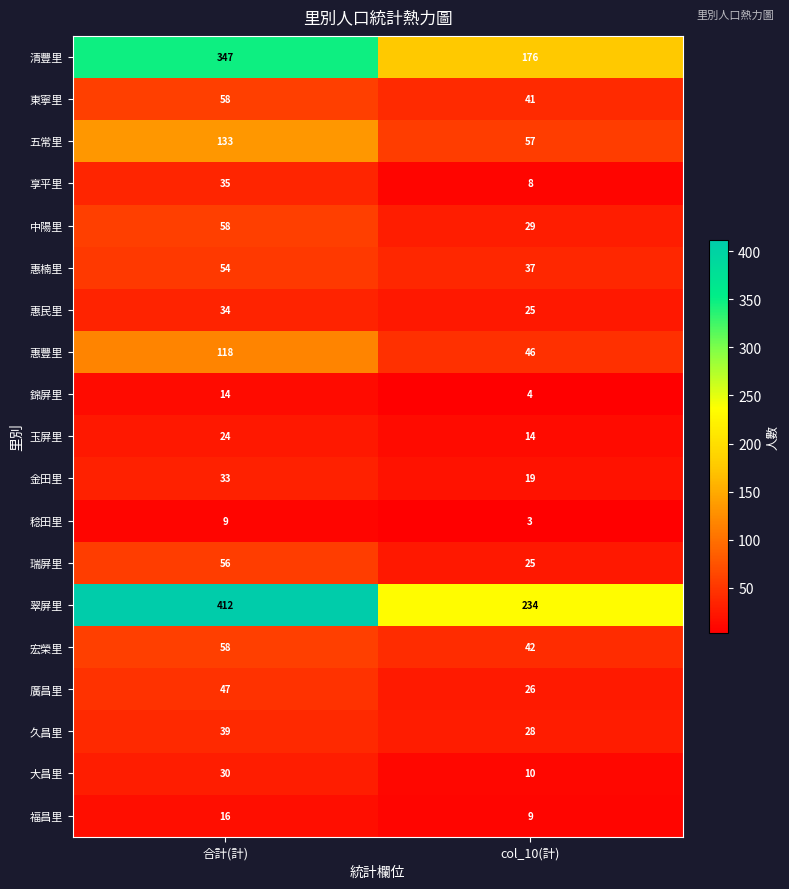

What is the minimum value shown in the chart?

3